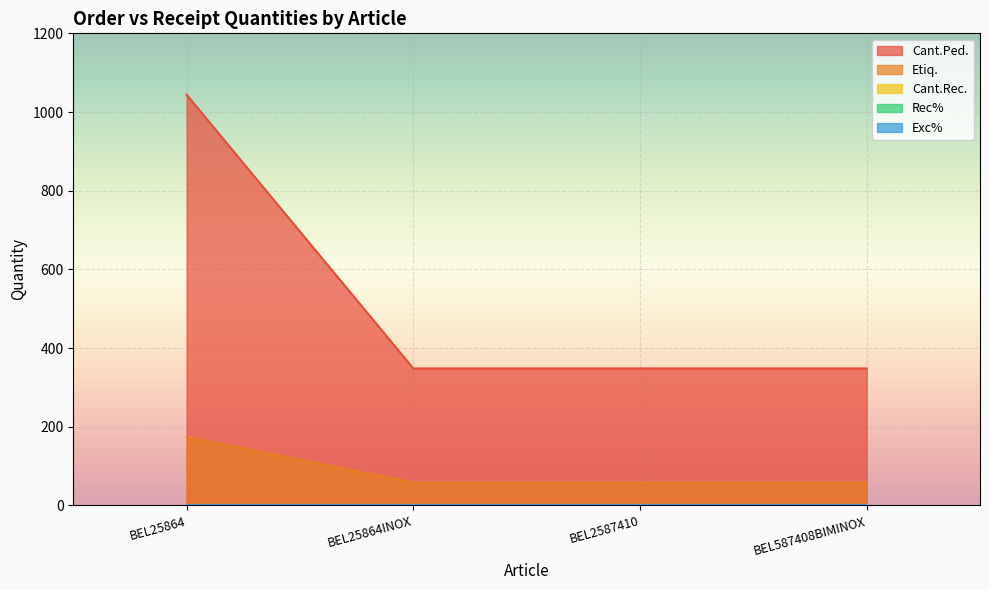

What is the total value across all series at BEL25864INOX?

406